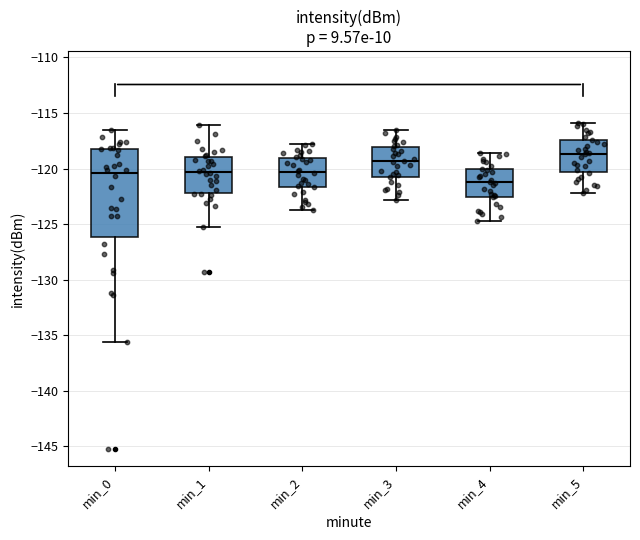

Where is the upper edge of the box for min_4 on the y-axis? The values are not printed on the chart, so give them approximately, as read against the axis.

-120.0